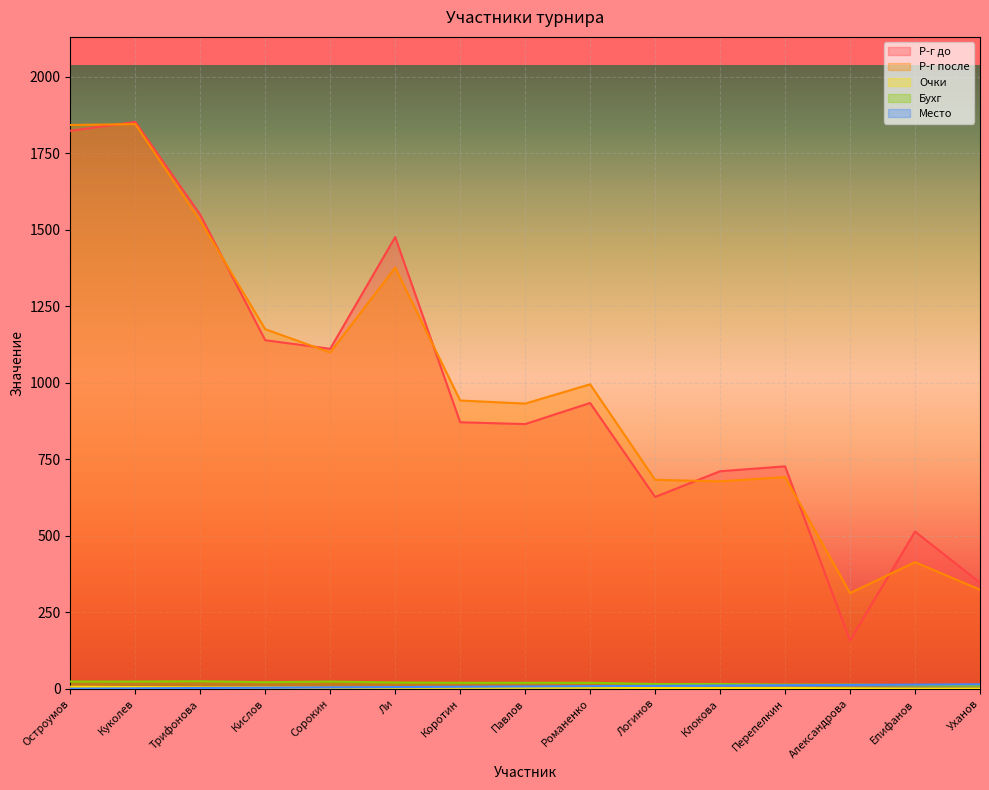

Does the chart display data point markers on the line(s)?

No